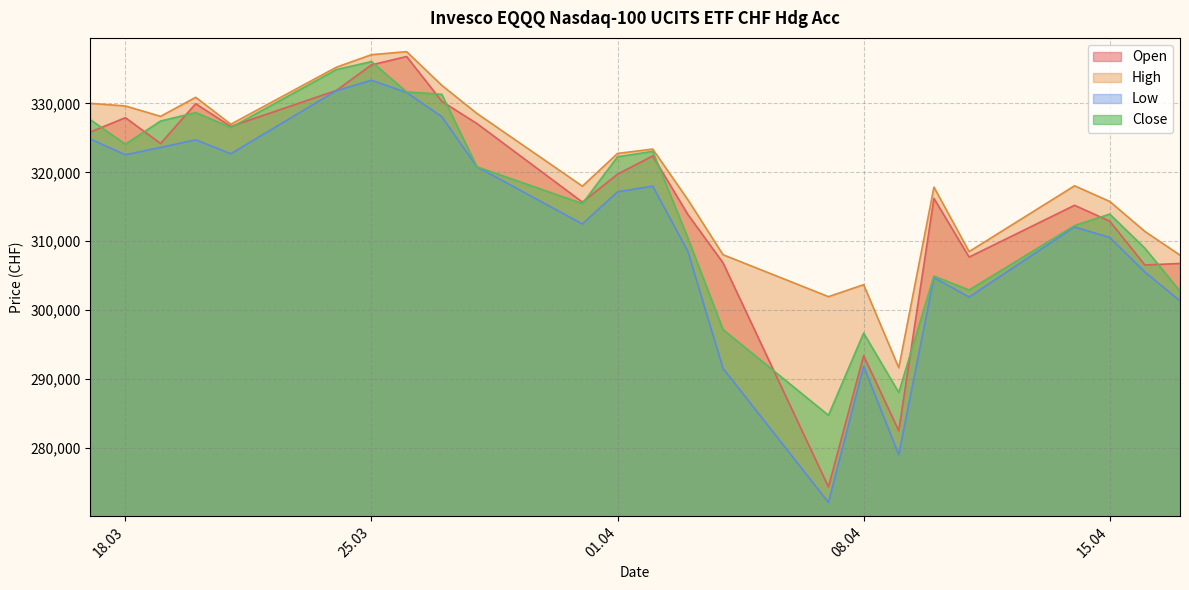

At how many categories does at least one series exceed 320110?

12